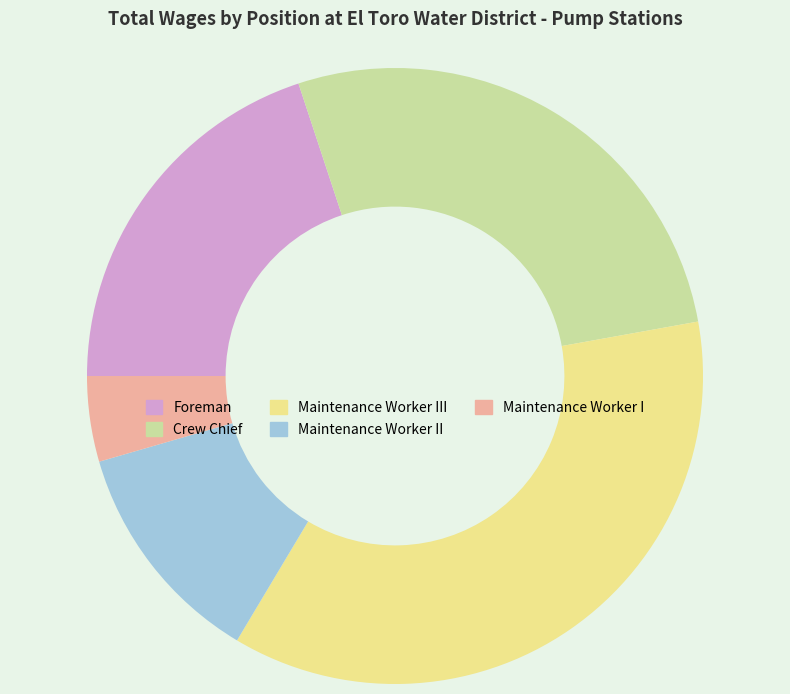

Do Foreman and Maintenance Worker I together represent more than half of the pie?

No